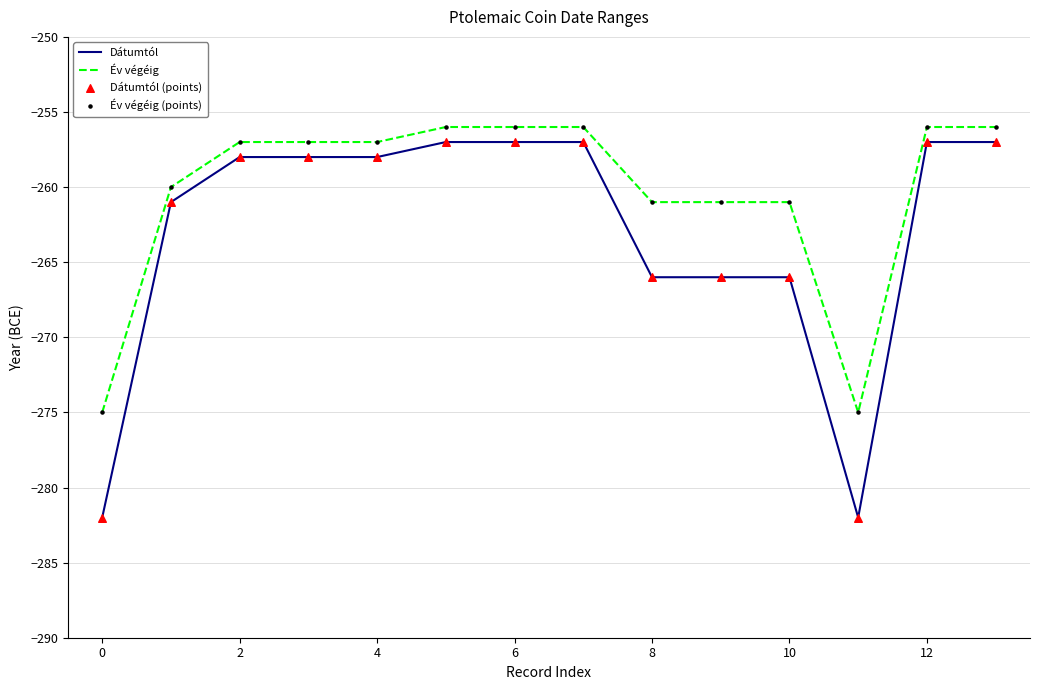

Which series has the largest range (max minus min)?

Dátumtól